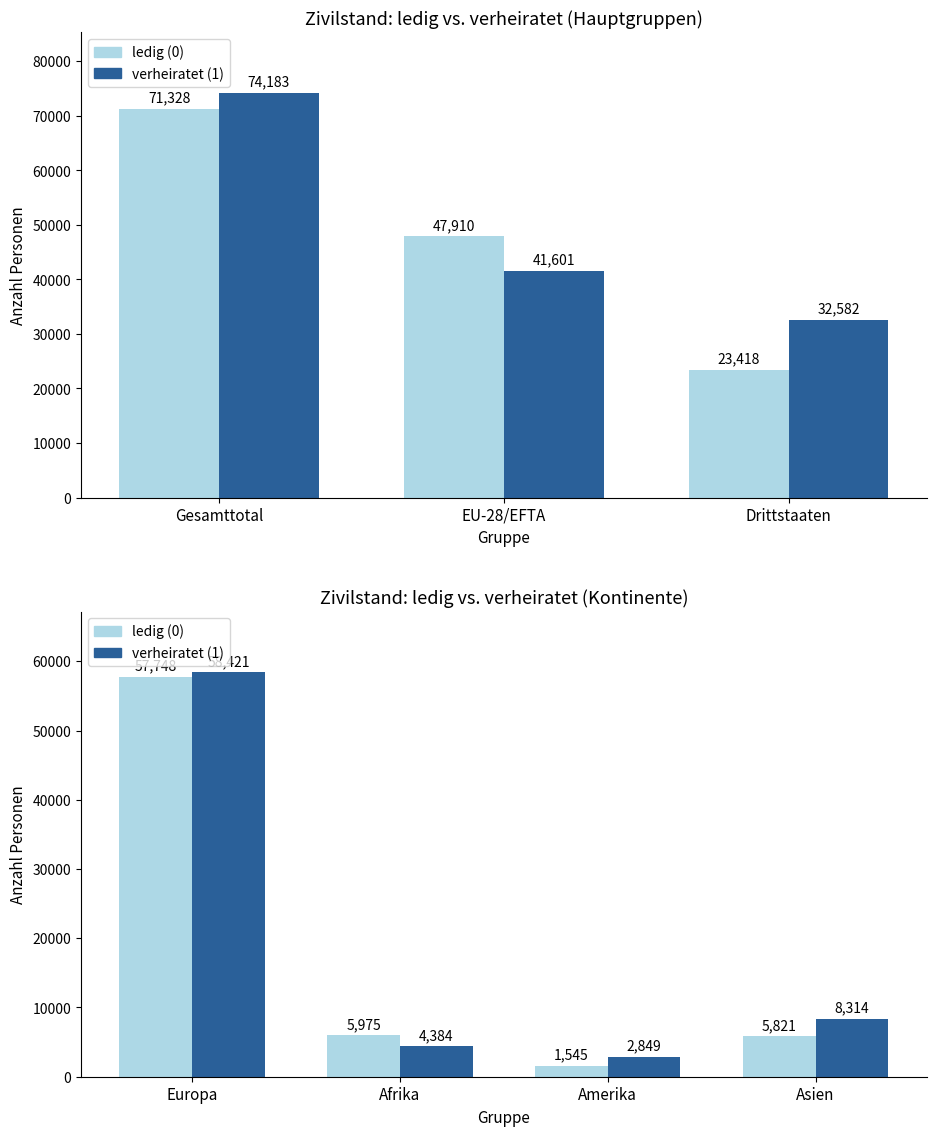

Where does the verheiratet series first go above 8314?

Europa